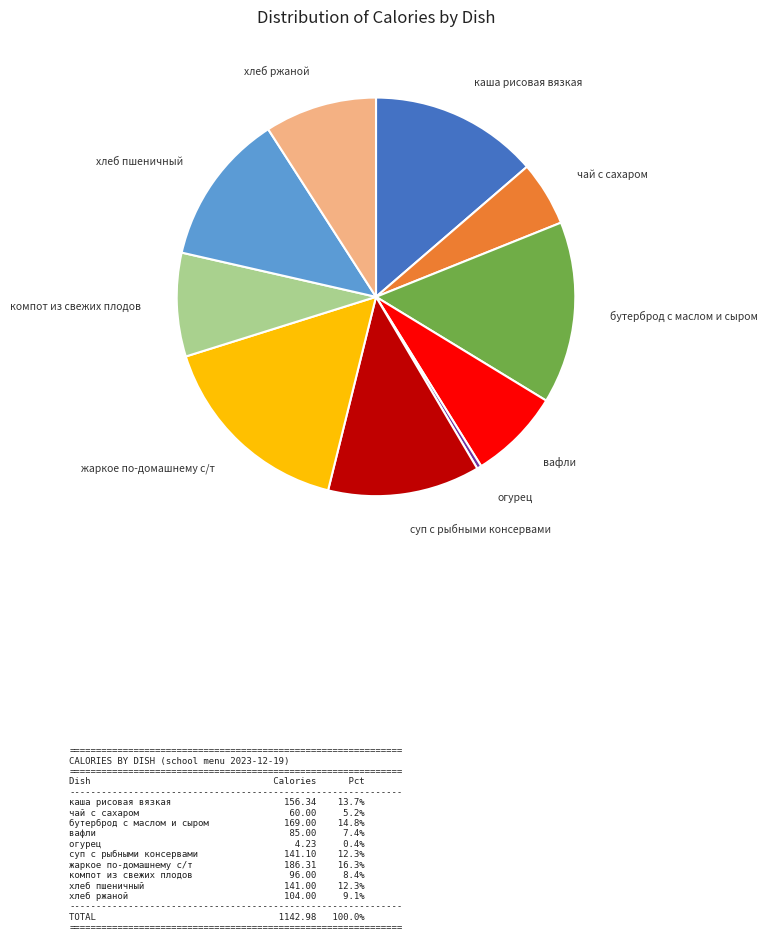

Is there a majority slice in this chart?

No